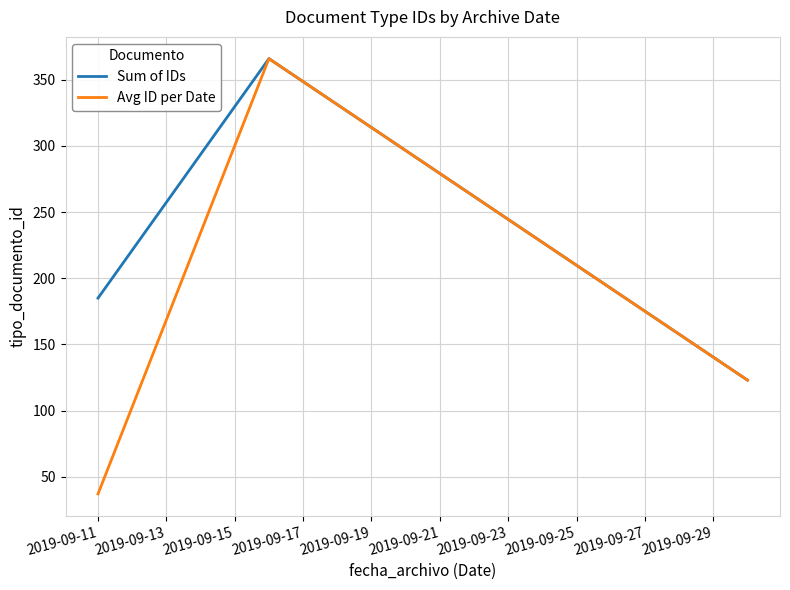

Rank the series by their average value, from lowest to highest.

Avg ID per Date, Sum of IDs